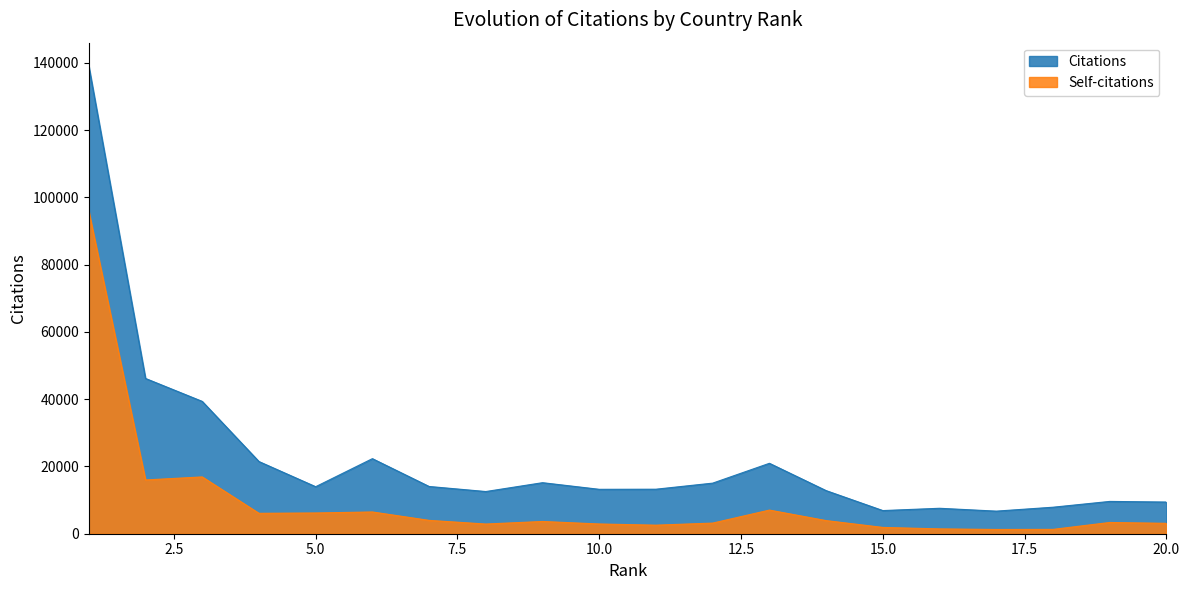

Is it true that Citations equals 68399 at 3?

False